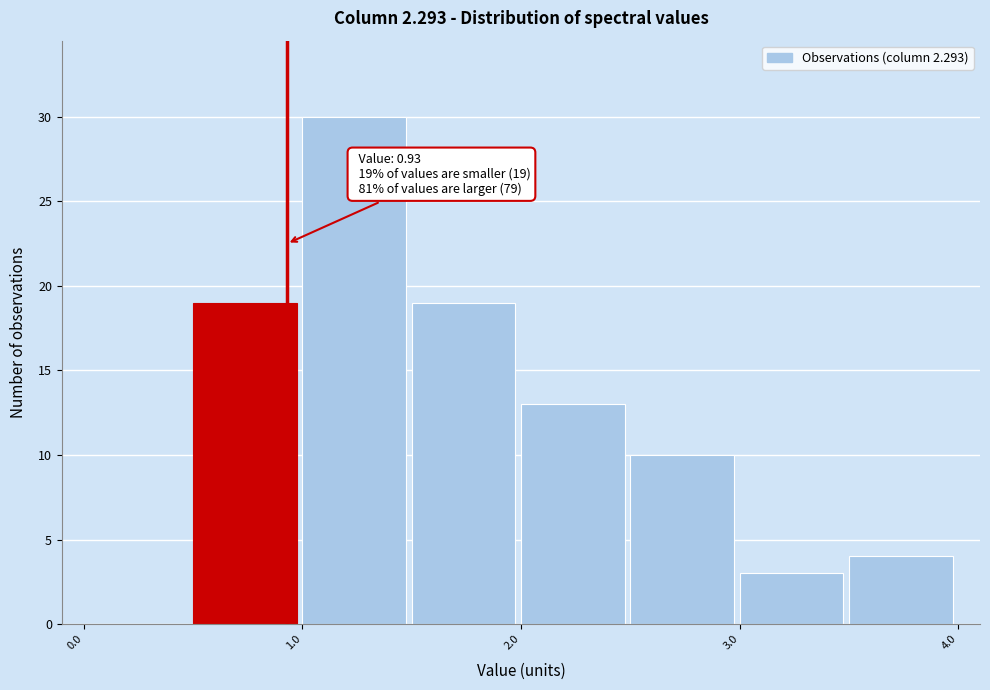

Which range on the x-axis has the tallest bar?

1.0 to 1.5